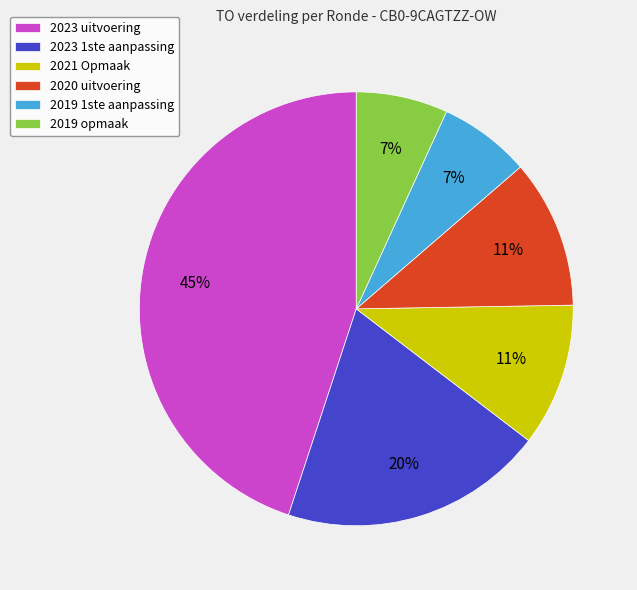

Is 2019 opmaak the majority of the pie?

No